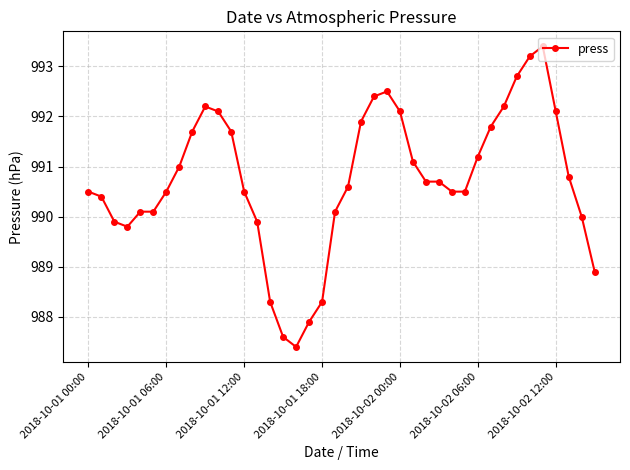

What is the value of the 24th point from the left?

992.5